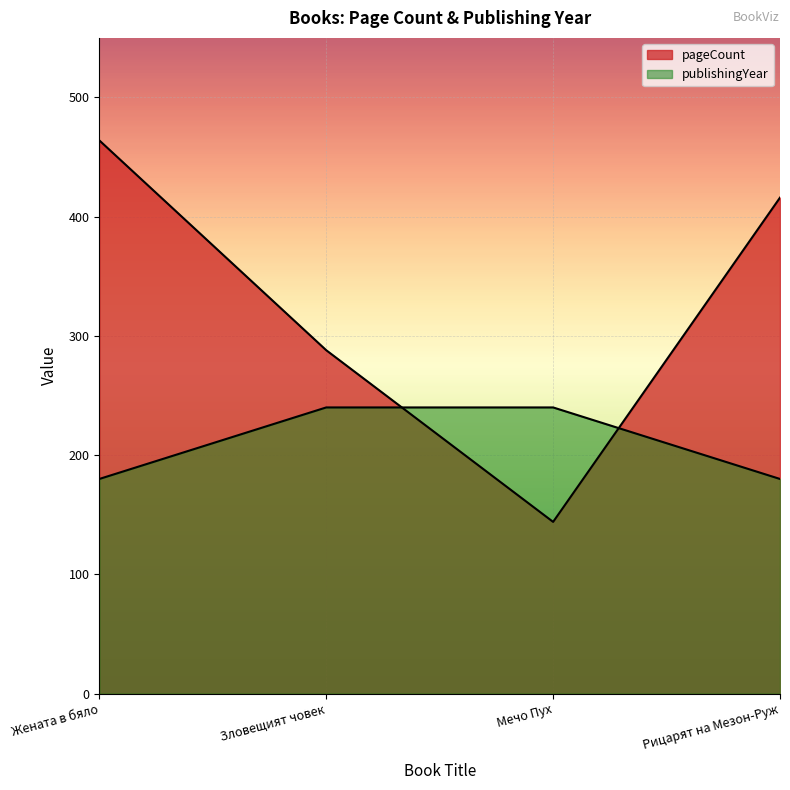

What is the value of the pageCount point at the 3rd from the left?

144